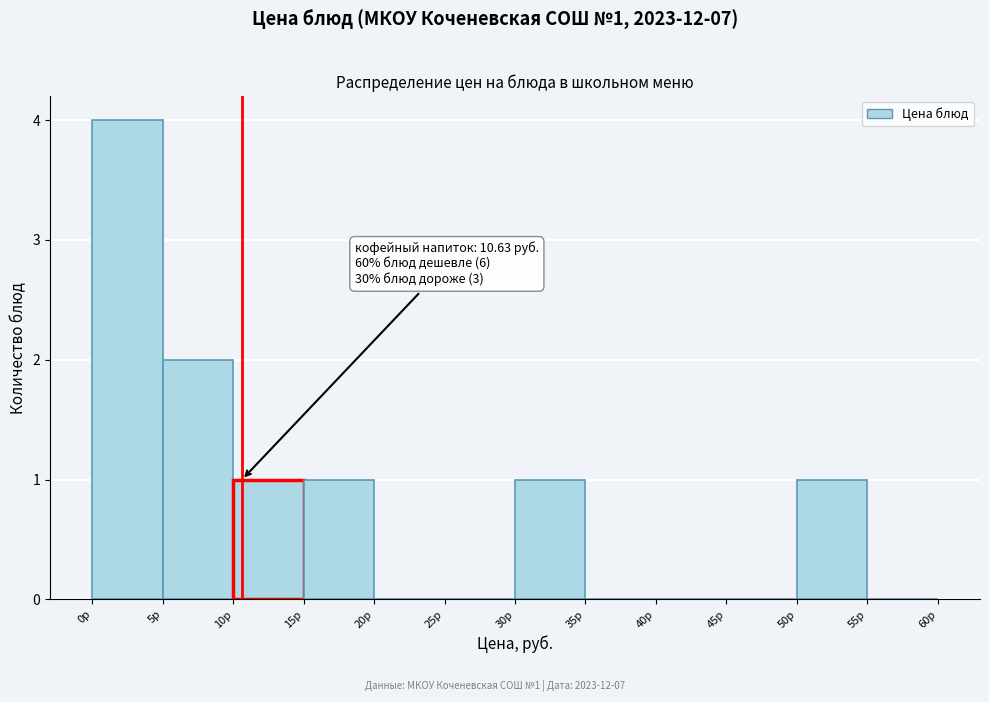

Over which range of the x-axis is the bar tallest?

0 to 5